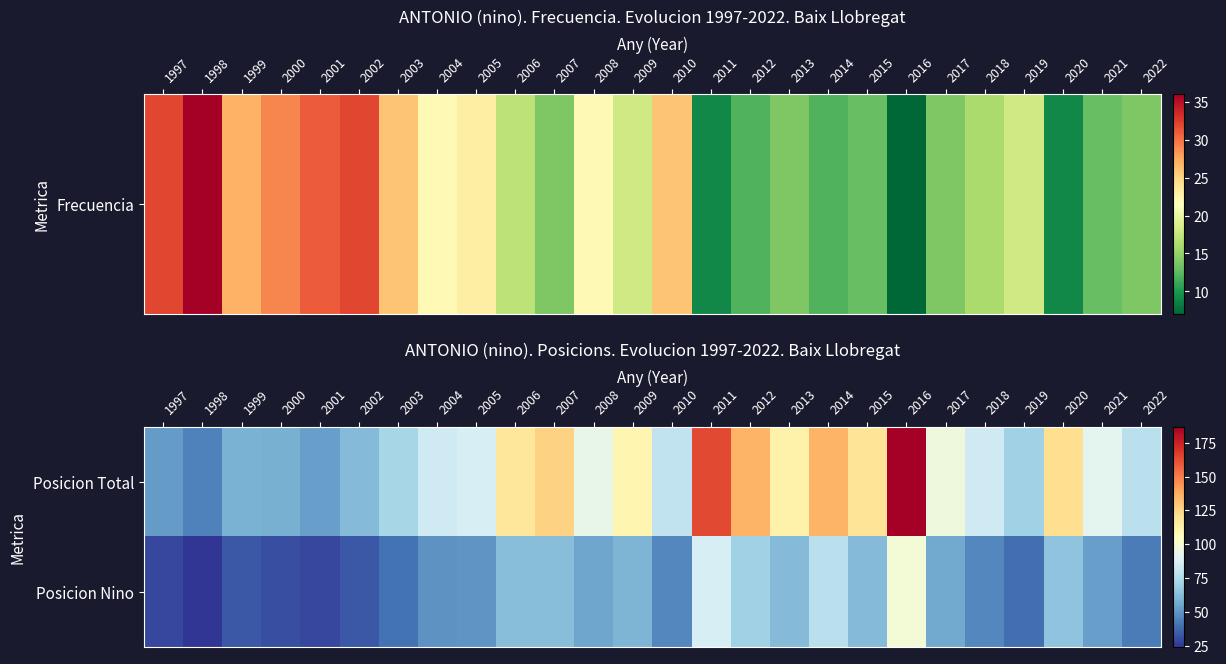

Which series has the largest total across all categories?

Posicion Total